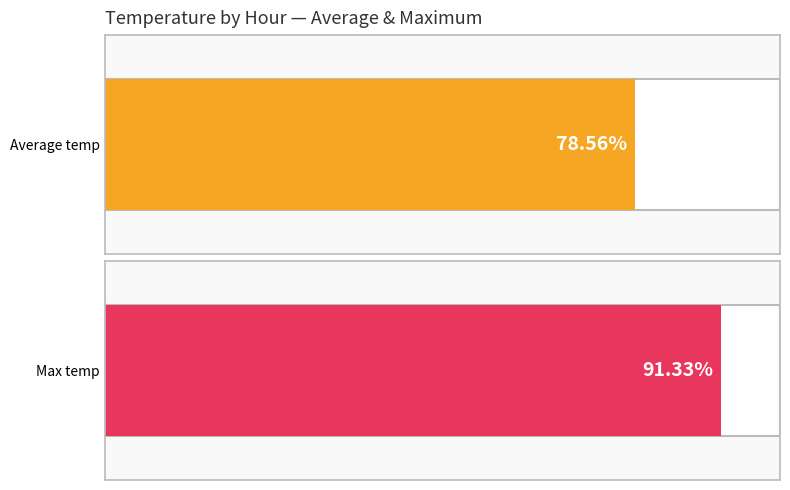

Are the bars horizontal?

Yes